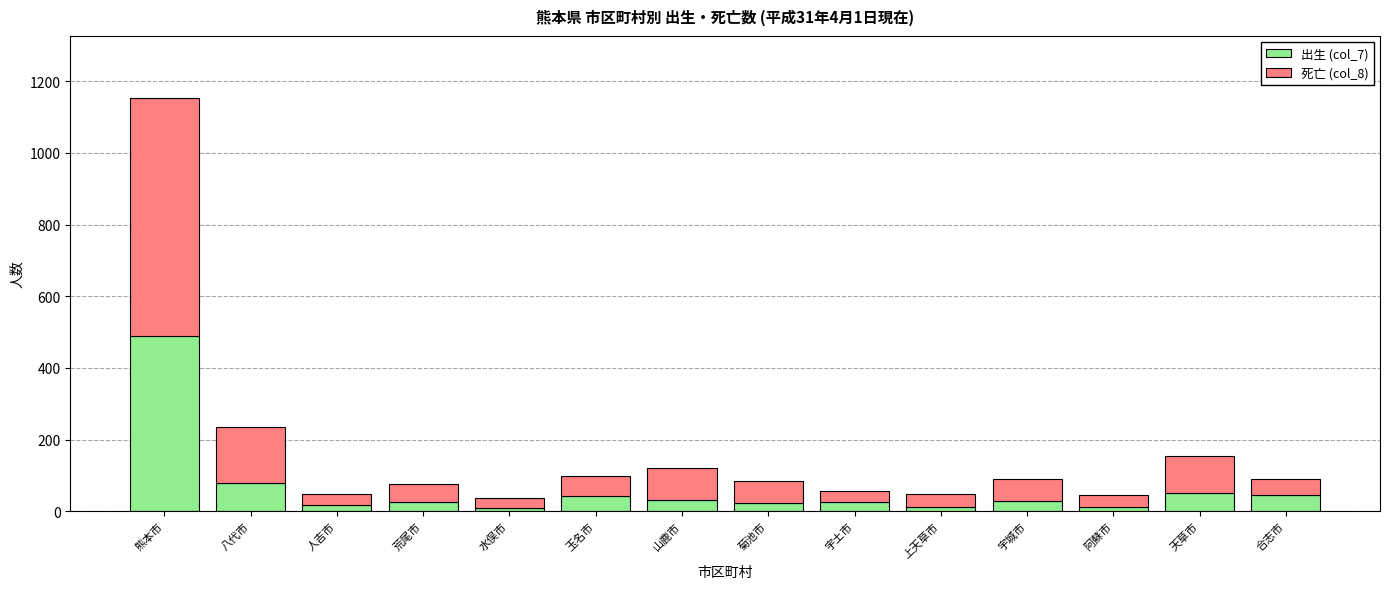

At which category is the sum across all series the highest?

熊本市